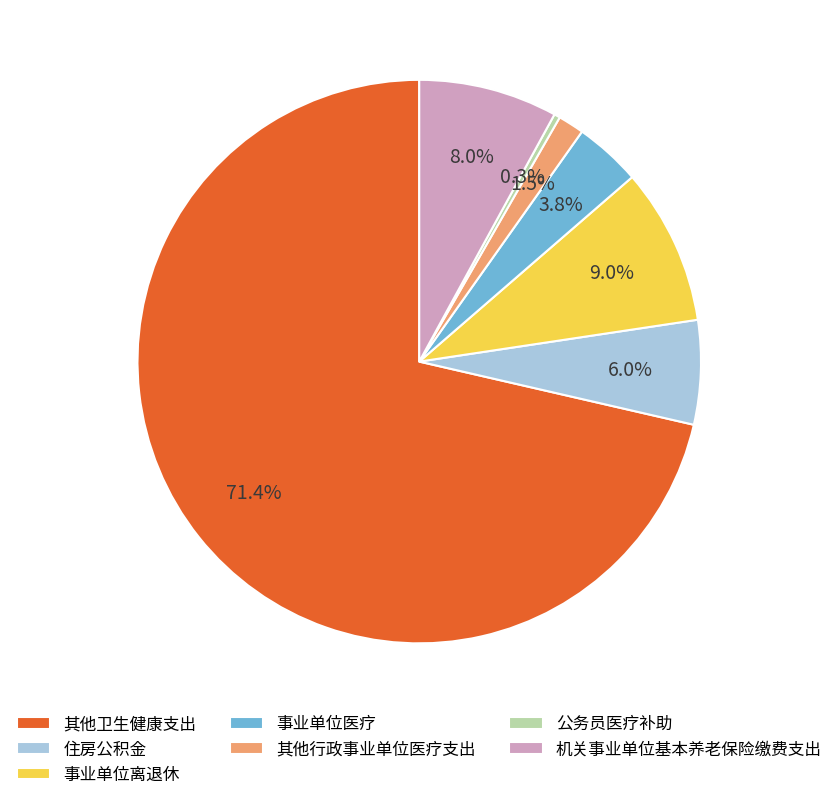

Rank the categories by value from lowest to highest.

公务员医疗补助, 其他行政事业单位医疗支出, 事业单位医疗, 住房公积金, 机关事业单位基本养老保险缴费支出, 事业单位离退休, 其他卫生健康支出